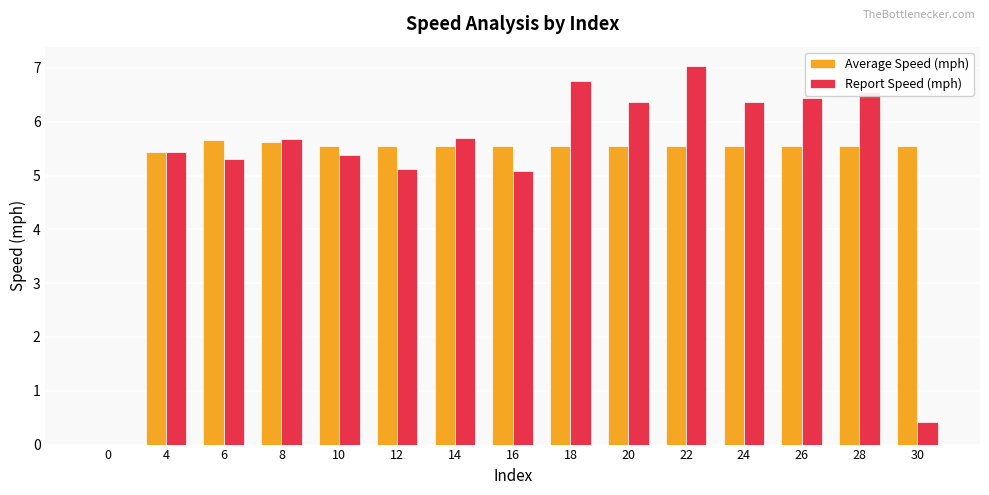

Where does the Report Speed (mph) series first go above 5?

4